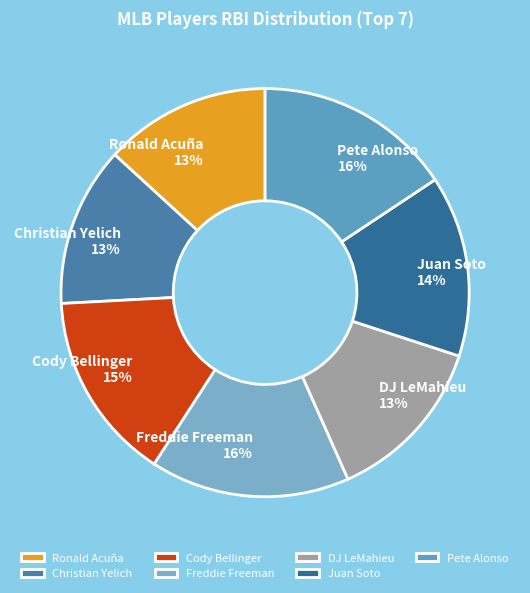

Between Ronald Acuña and Freddie Freeman, which is larger?

Freddie Freeman